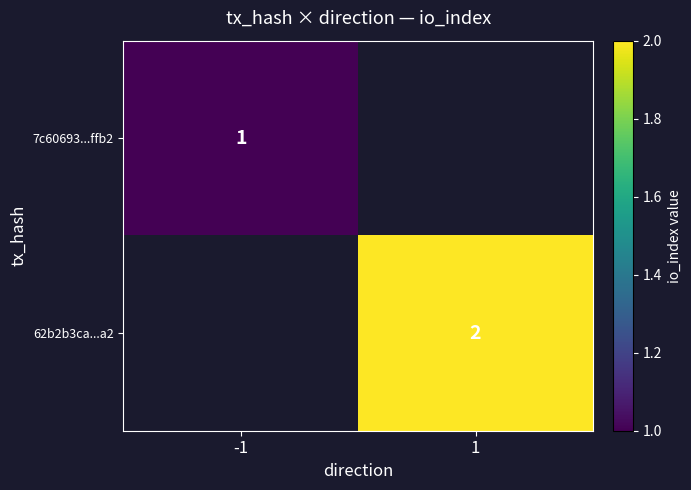

The 7c60693...ffb2 series shows 0 at -1. True or false?

False